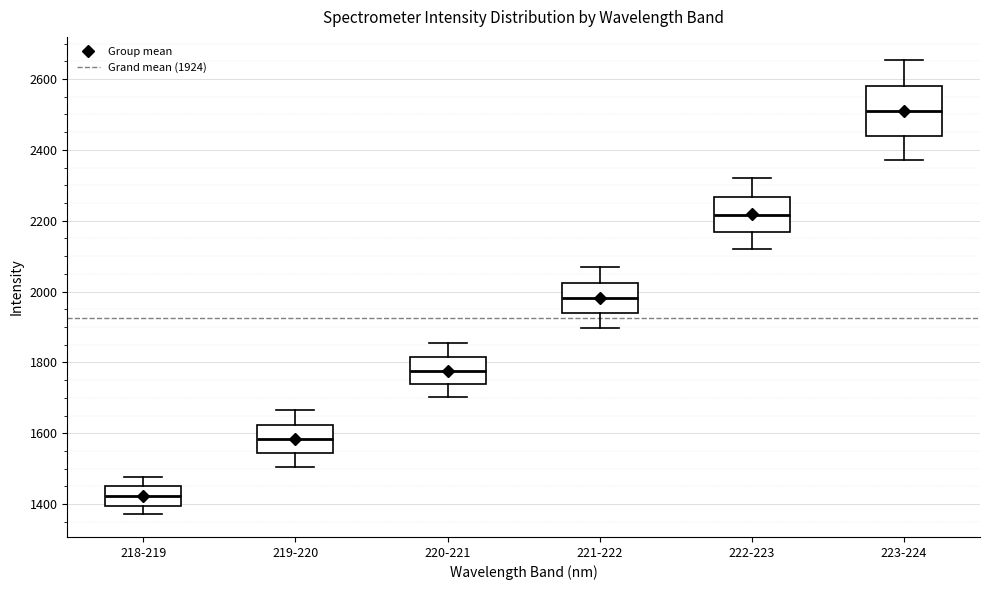

Reading left to right, read every box against the y-axis: the position of its median line, the range the box covers, and the ends of its whiskers. The values are not printed on the chart, so give them approximately, as read against the axis.

218-219: median 1420, box 1400 to 1460, whiskers 1380 to 1480
219-220: median 1580, box 1540 to 1620, whiskers 1500 to 1660
220-221: median 1780, box 1740 to 1820, whiskers 1700 to 1860
221-222: median 1980, box 1940 to 2020, whiskers 1900 to 2080
222-223: median 2220, box 2160 to 2260, whiskers 2120 to 2320
223-224: median 2500, box 2440 to 2580, whiskers 2380 to 2660